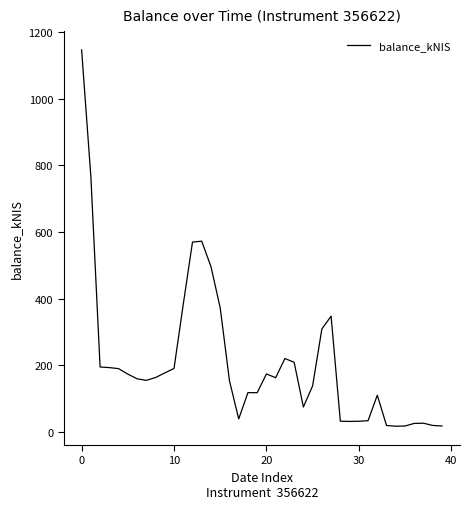

What is the difference between the maximum and minimum values?

1129.4